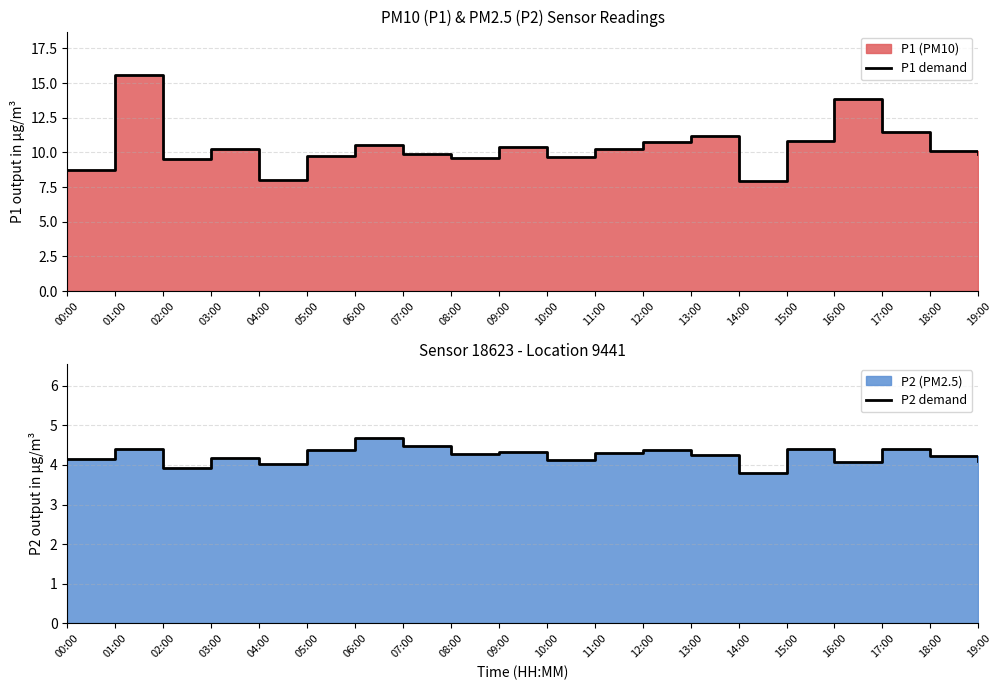

Reading left to right, transcribe all the data shown in this chart.

P1 demand: 00:00=8.8	01:00=15.6	02:00=9.5	03:00=10.3	04:00=8.0	05:00=9.8	06:00=10.5	07:00=9.9	08:00=9.6	09:00=10.4	10:00=9.7	11:00=10.2	12:00=10.8	13:00=11.2	14:00=8.0	15:00=10.8	16:00=13.8	17:00=11.4	18:00=10.1	19:00=9.9
P2 demand: 00:00=4.2	01:00=4.4	02:00=3.9	03:00=4.2	04:00=4.0	05:00=4.4	06:00=4.7	07:00=4.5	08:00=4.3	09:00=4.3	10:00=4.1	11:00=4.3	12:00=4.4	13:00=4.2	14:00=3.8	15:00=4.4	16:00=4.1	17:00=4.4	18:00=4.2	19:00=4.1